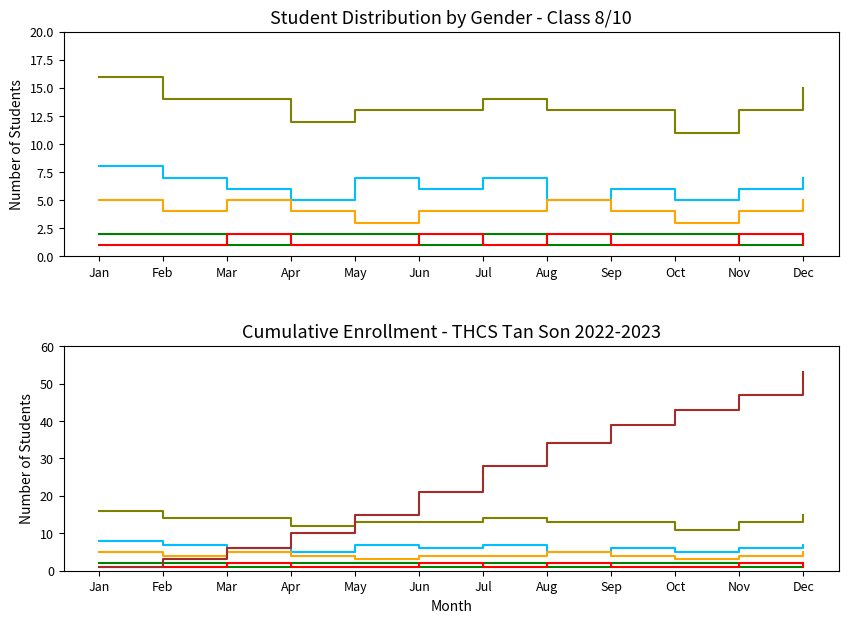

The value of Nu_7_11 at May is 2. True or false?

False